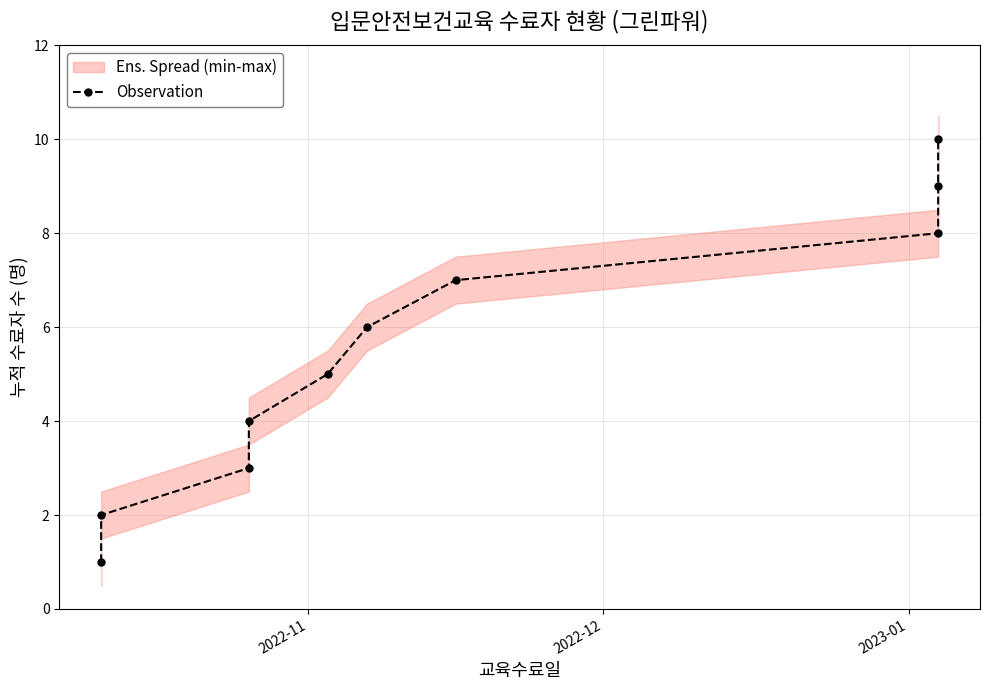

How many values exceed 6?

4